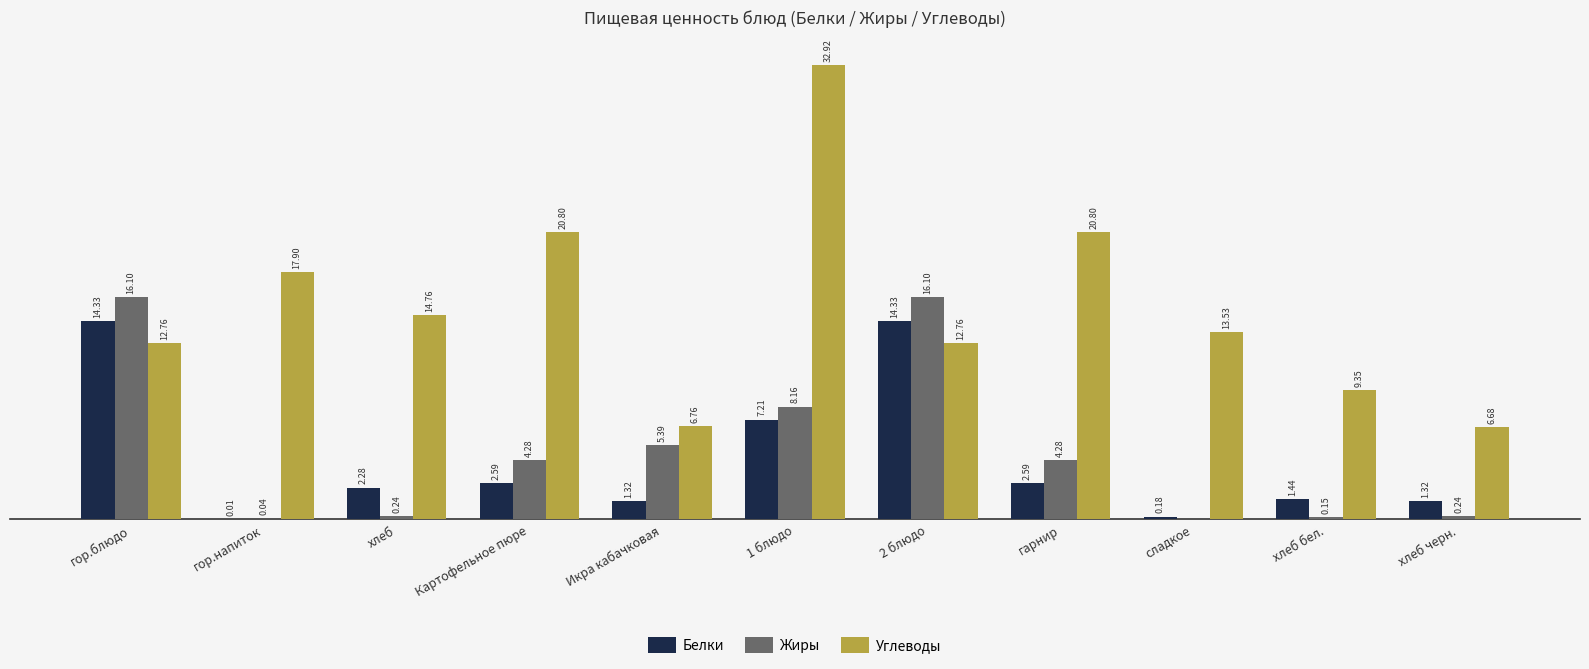

Where does the Белки series first go above 2?

гор.блюдо